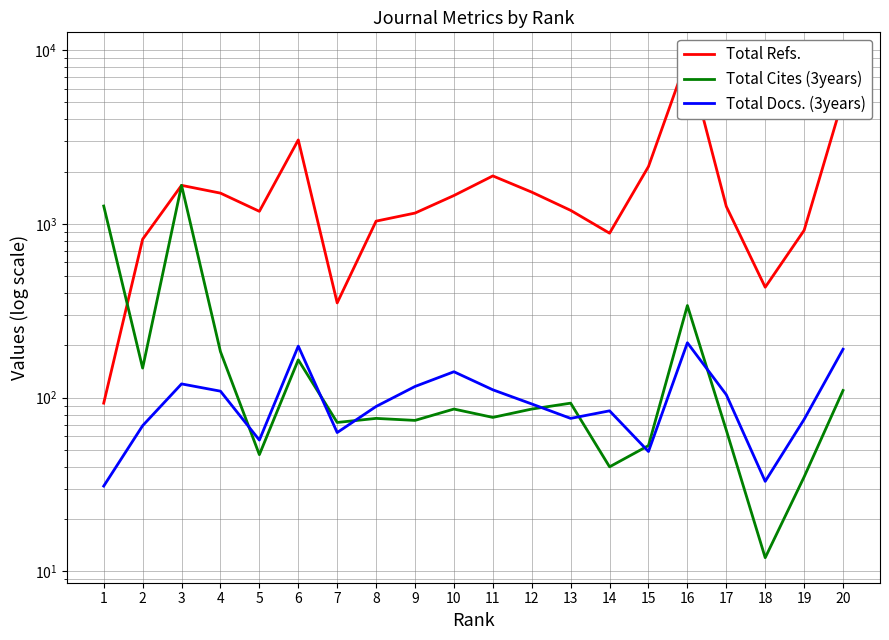

At 15, list the series in order from smallest to largest.

Total Docs. (3years), Total Cites (3years), Total Refs.